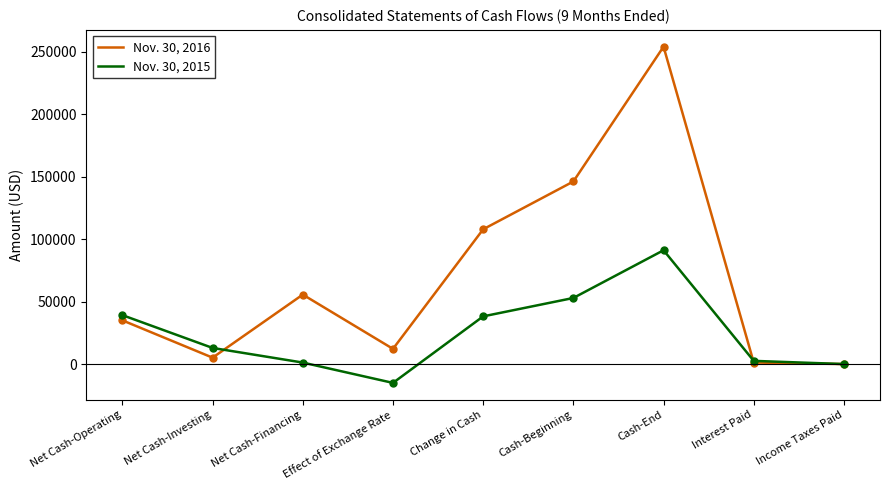

The Nov. 30, 2016 series shows 169515 at Change in Cash. True or false?

False